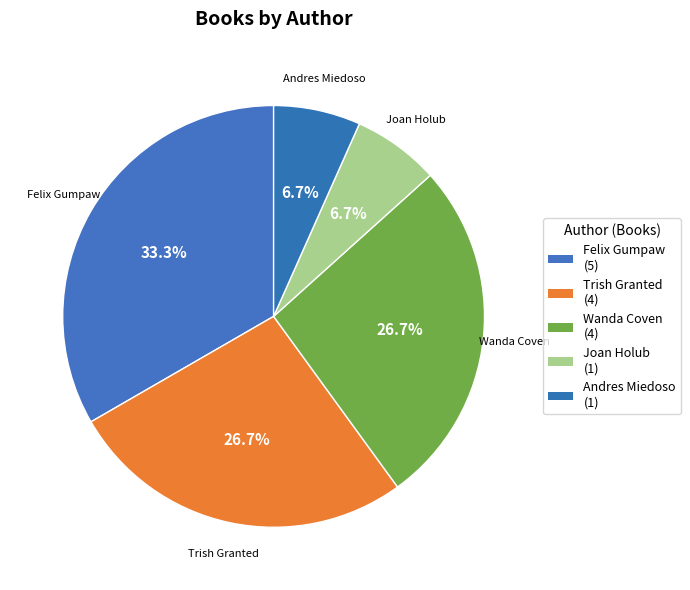

How many slices are in this pie chart?

5